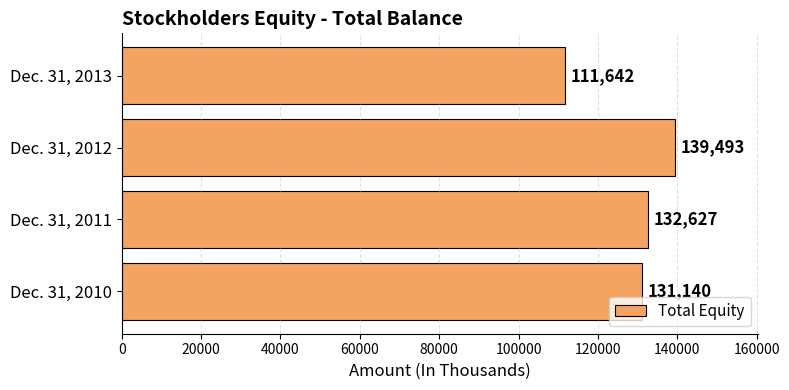

What is the greatest value displayed?

139493